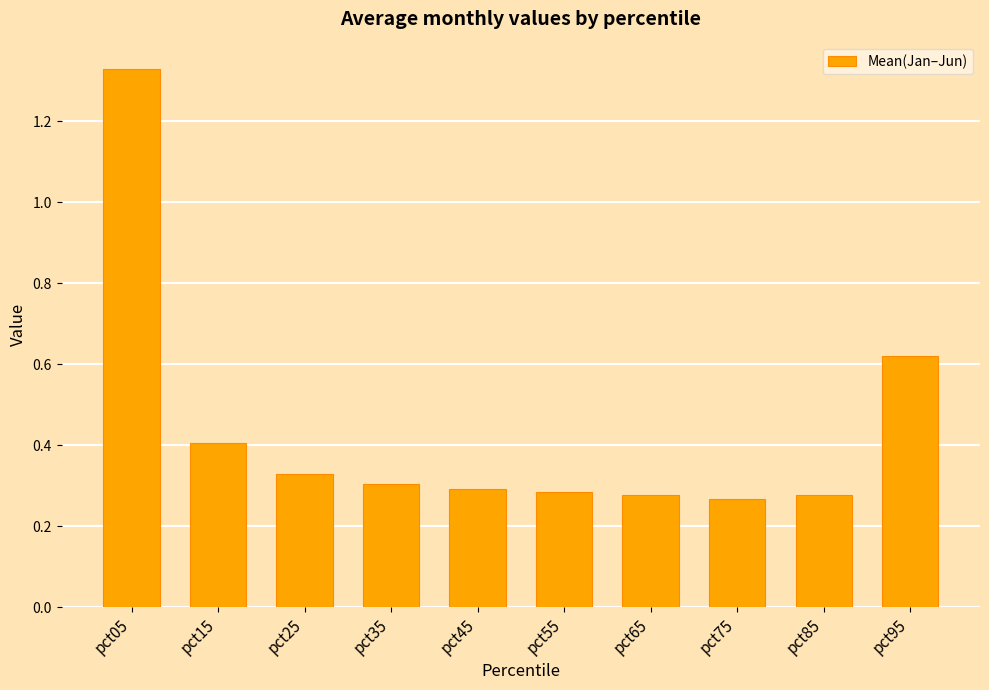

True or false: the data shows 0.1 at pct25.

False